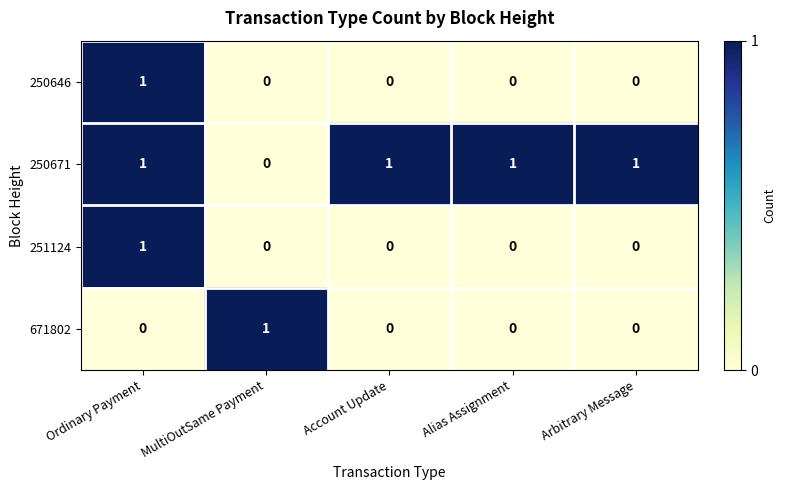

The value of 250646 at Ordinary Payment is 1. True or false?

True